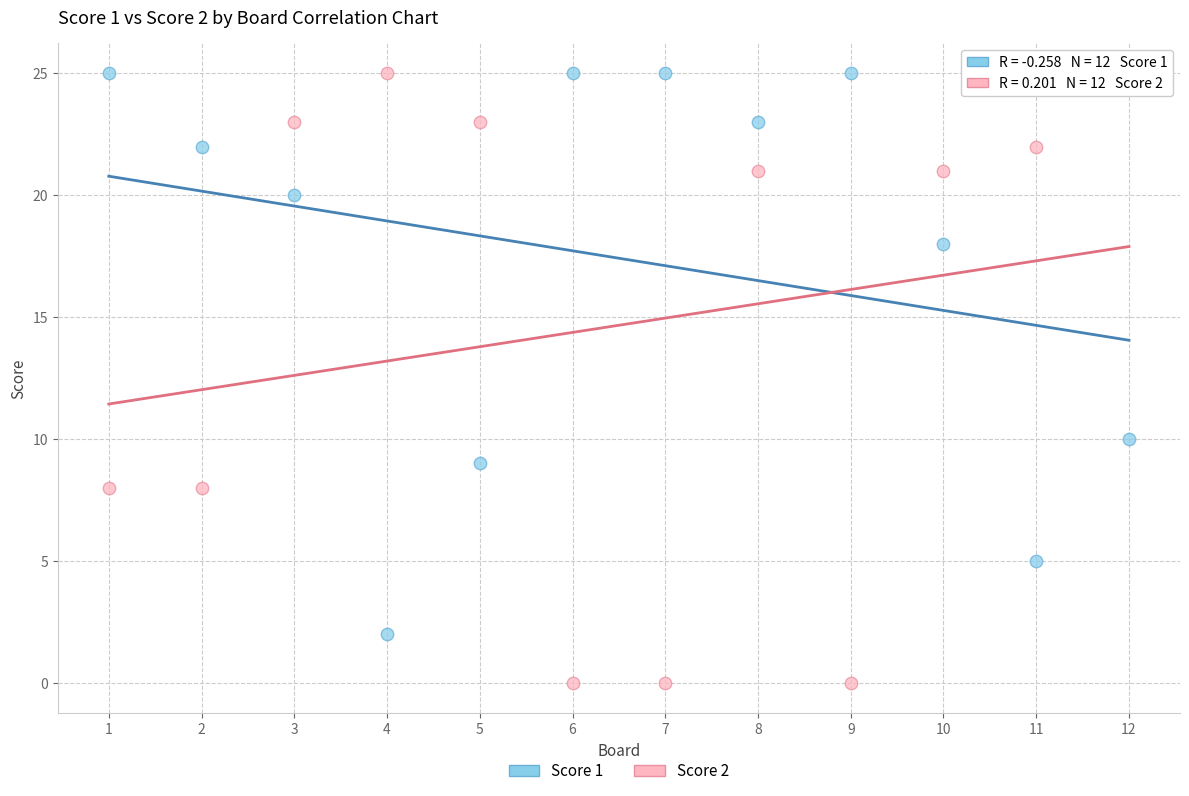

Which series reaches the minimum Y coordinate?

Score 2